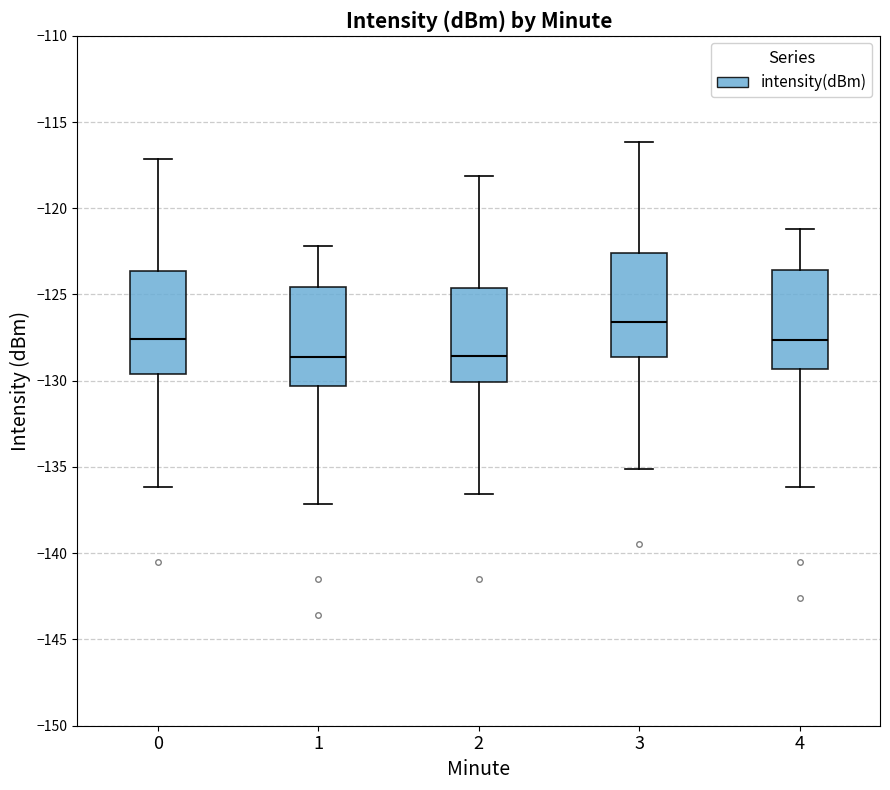

Which box has the highest median line?

3